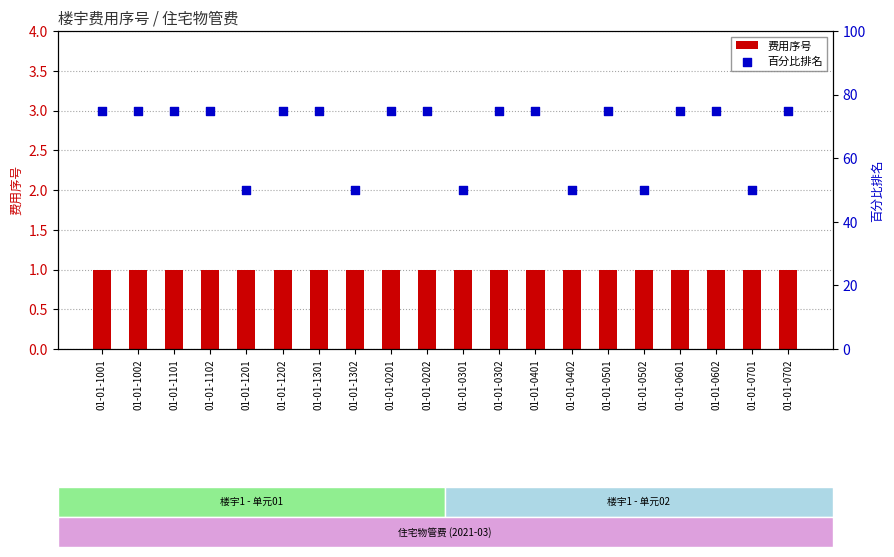

At which category is the sum across all series the highest?

01-01-1001